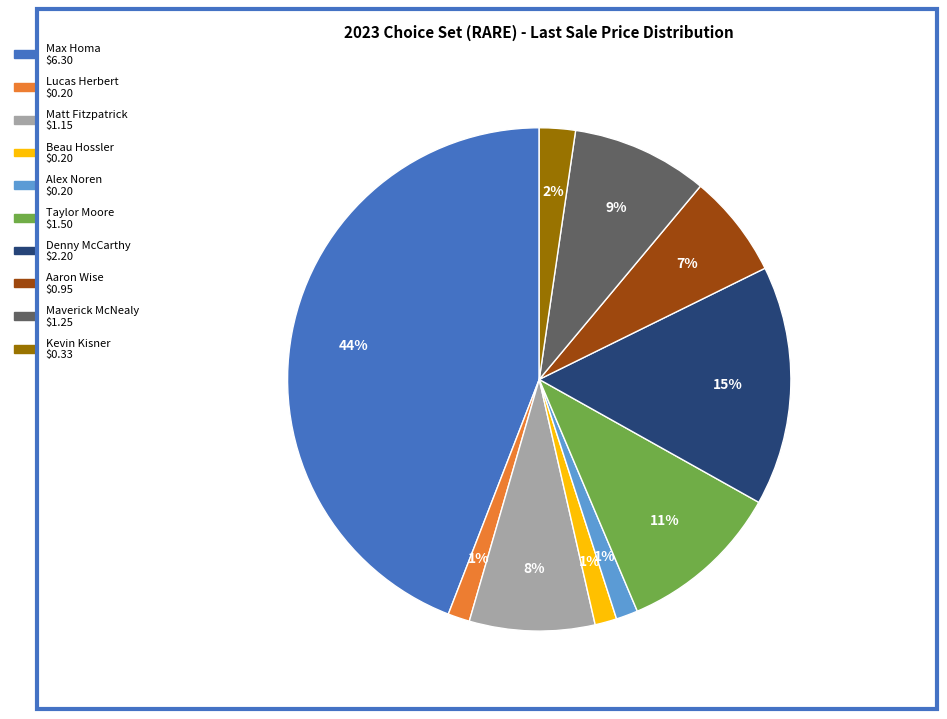

Between Taylor Moore and Beau Hossler, which is larger?

Taylor Moore